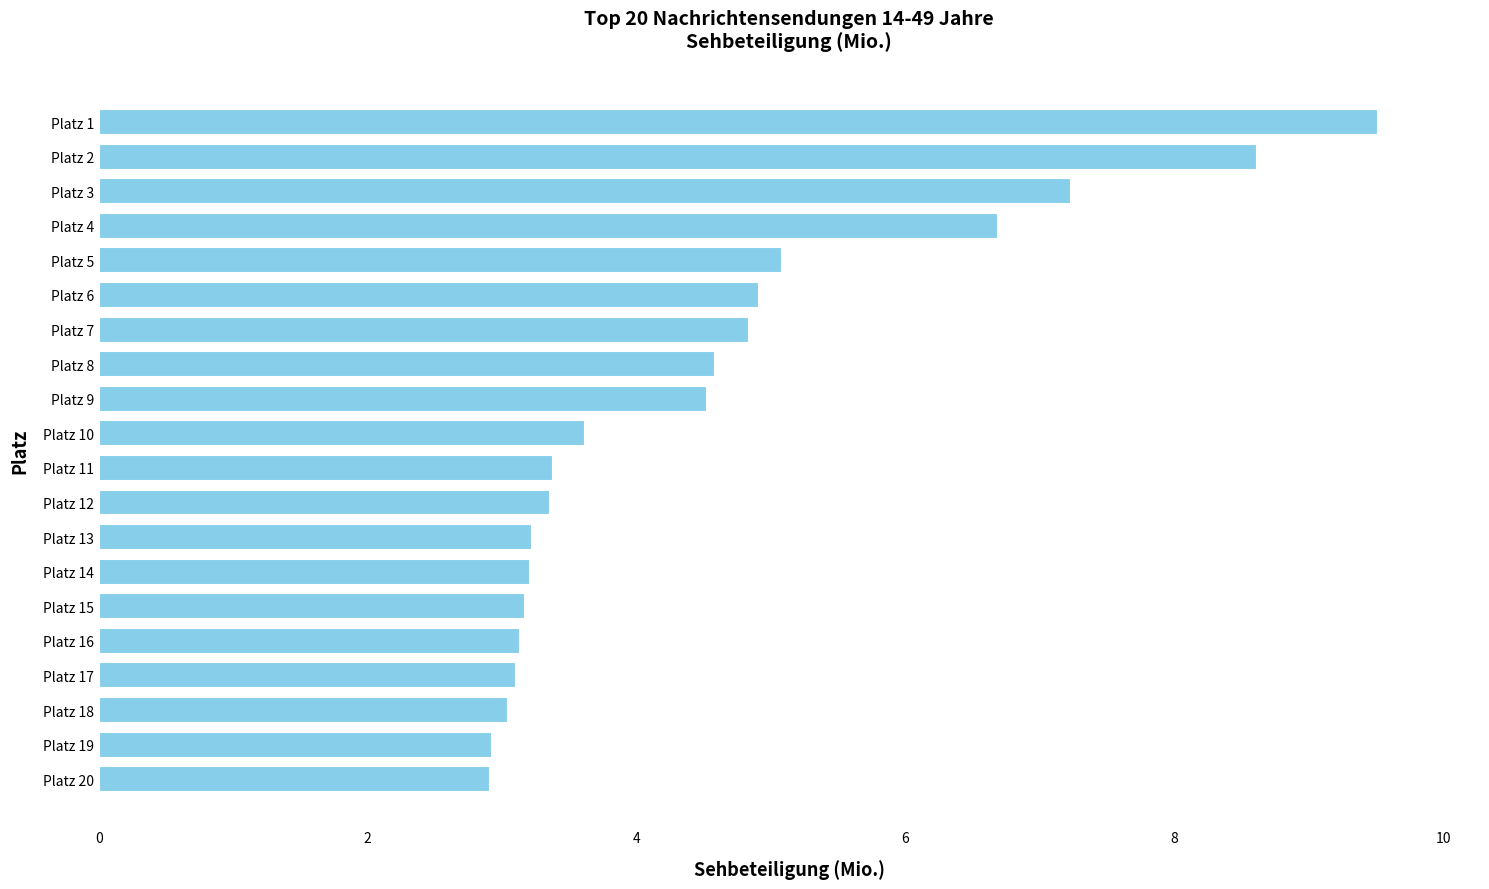

What is the change in value from Platz 11 to Platz 5?

+1.7